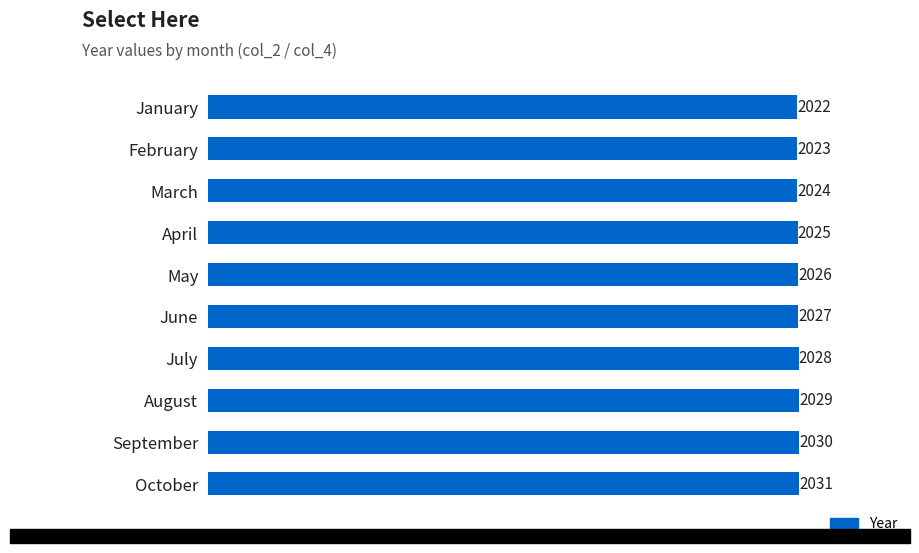

What is the sum of all values?

20265